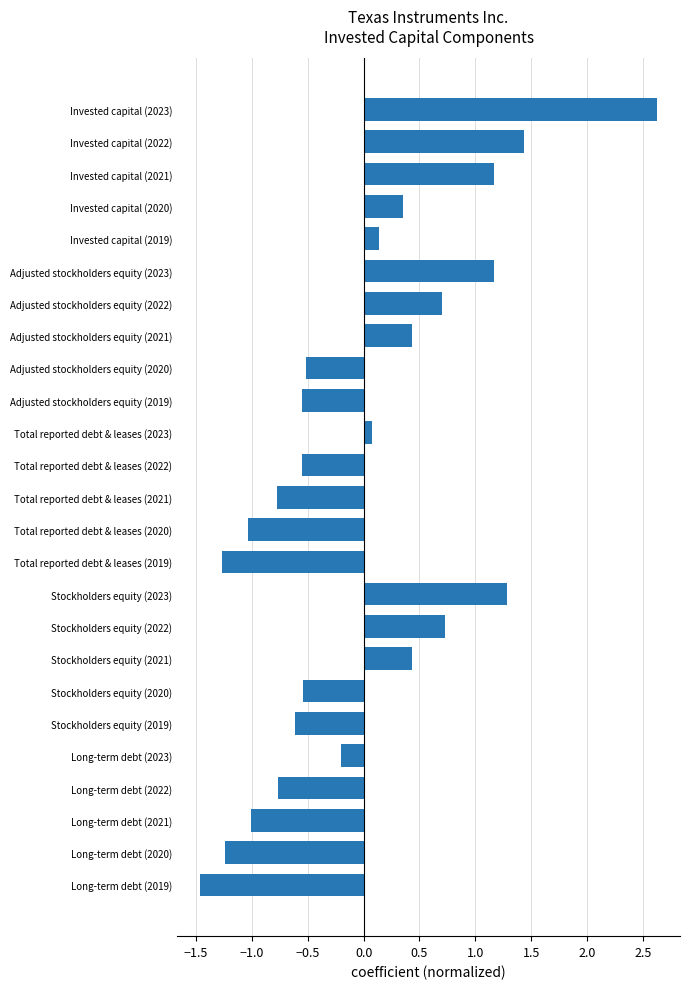

Between Stockholders equity (2021) and Adjusted stockholders equity (2019), which is larger?

Stockholders equity (2021)